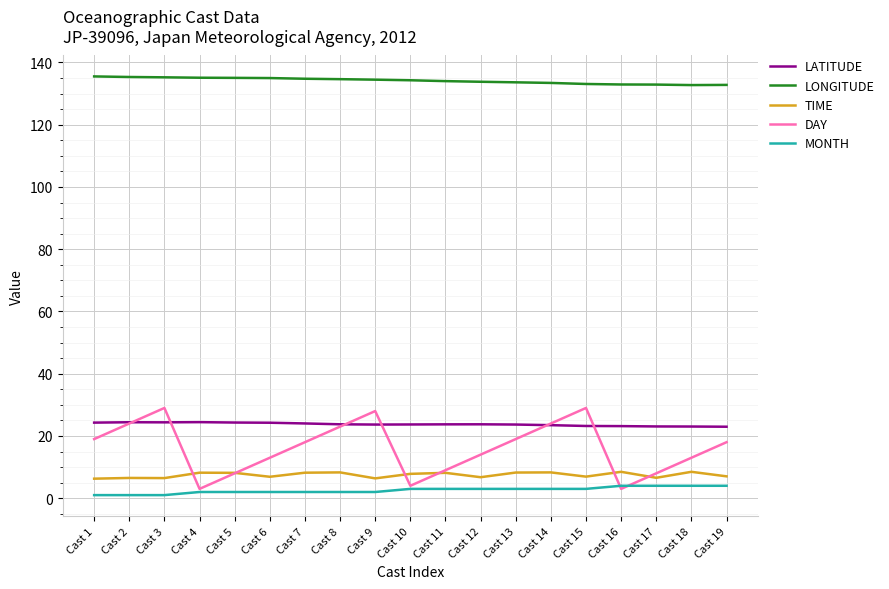

Which series has the largest total across all categories?

LONGITUDE